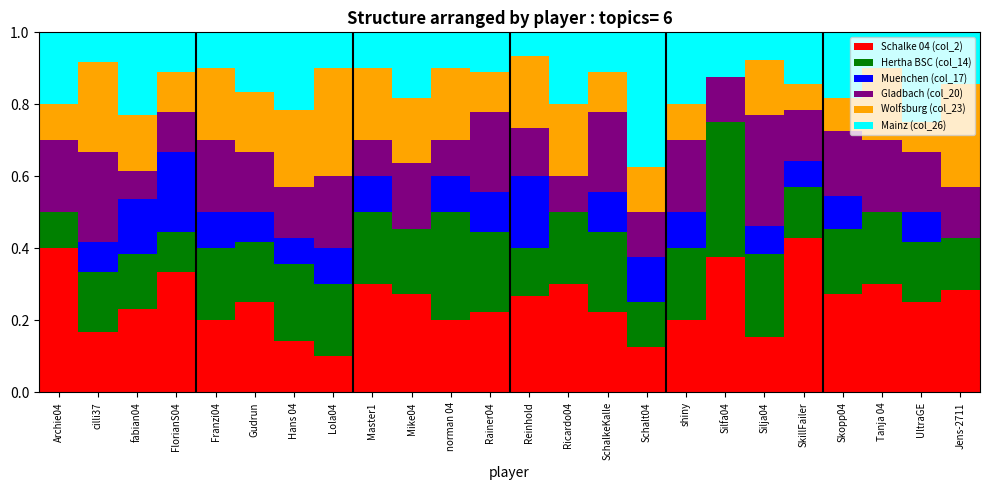

How many distinct data groups are displayed?

6